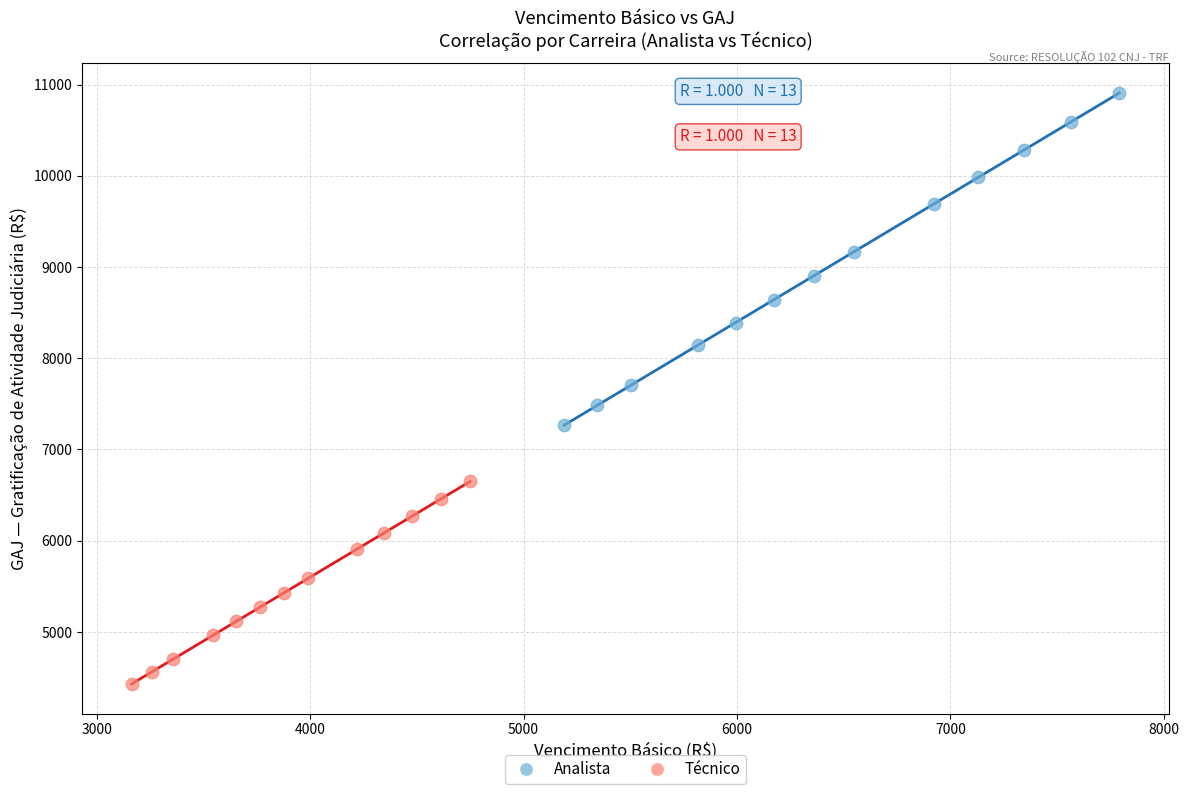

Which series contains the lowest Y value?

Técnico